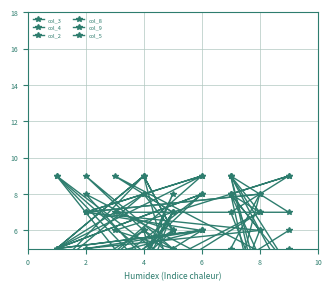

The value of col_9 at 7 is 14. True or false?

False